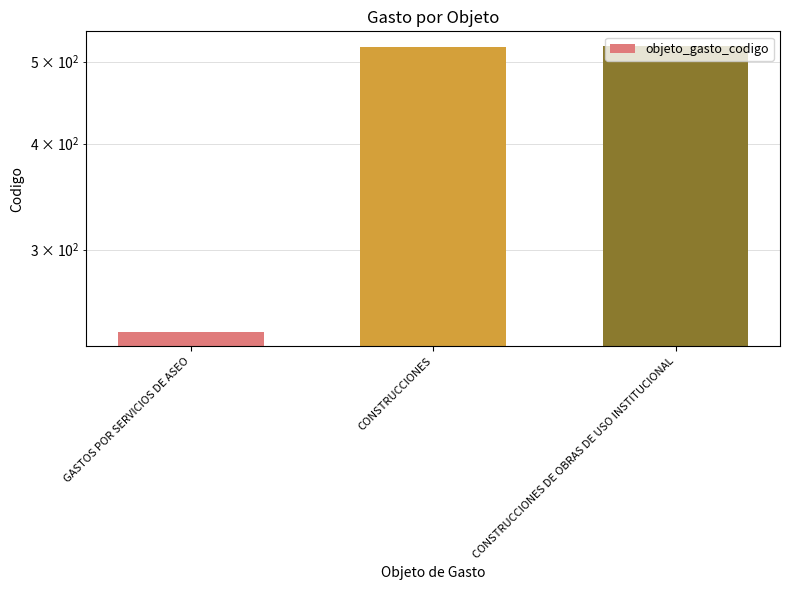

What is the average value?

427